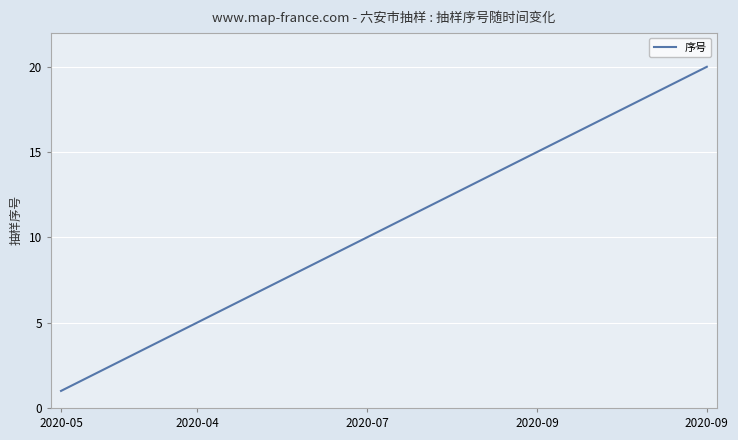

What is the maximum value shown in the chart?

20.0